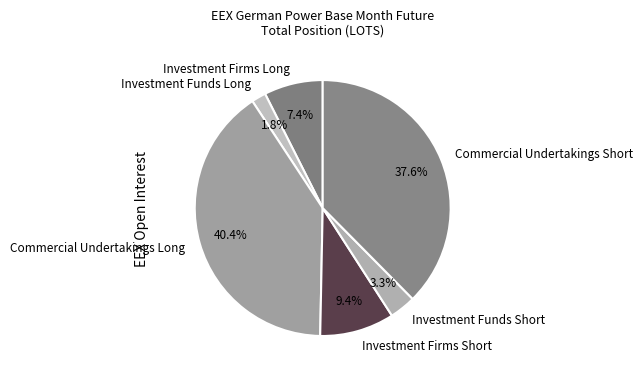

What percentage is the Investment Firms Short slice, to the nearest percent?

9%